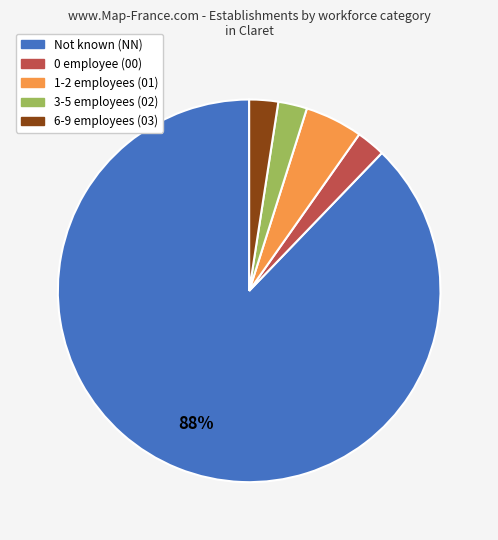

To the nearest percent, what is the average slice percentage?

20%